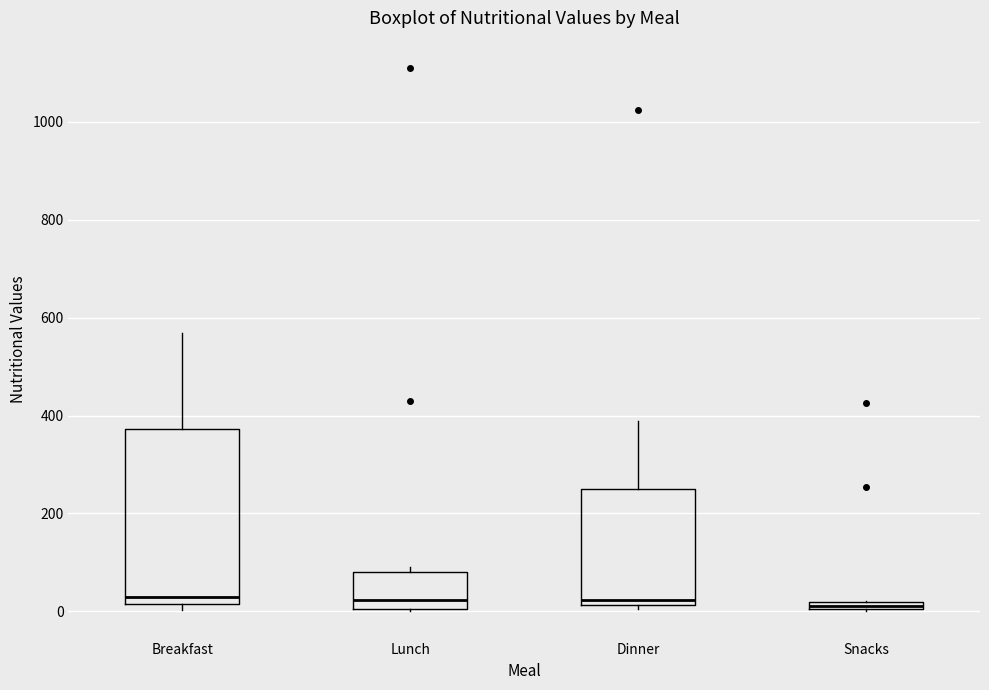

Where is the upper edge of the box for Snacks on the y-axis? The values are not printed on the chart, so give them approximately, as read against the axis.

20